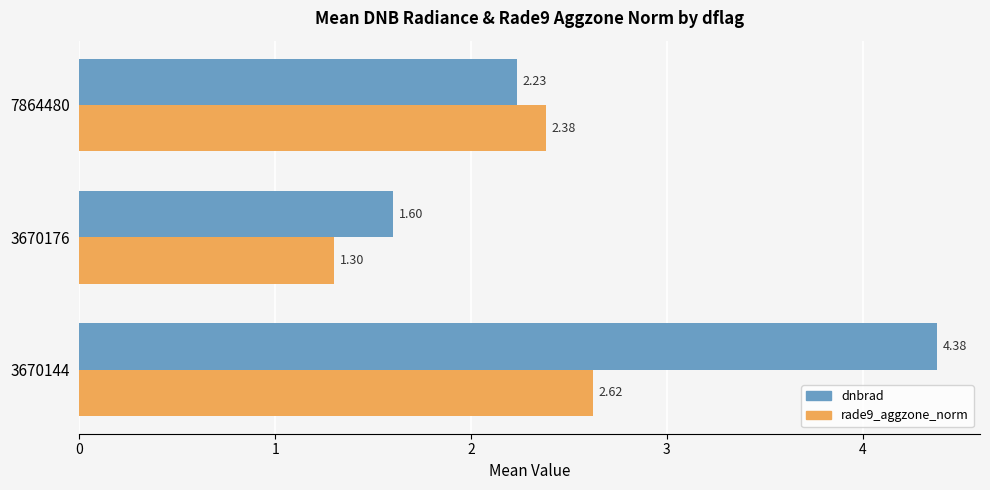

Which series has the widest spread of values?

dnbrad